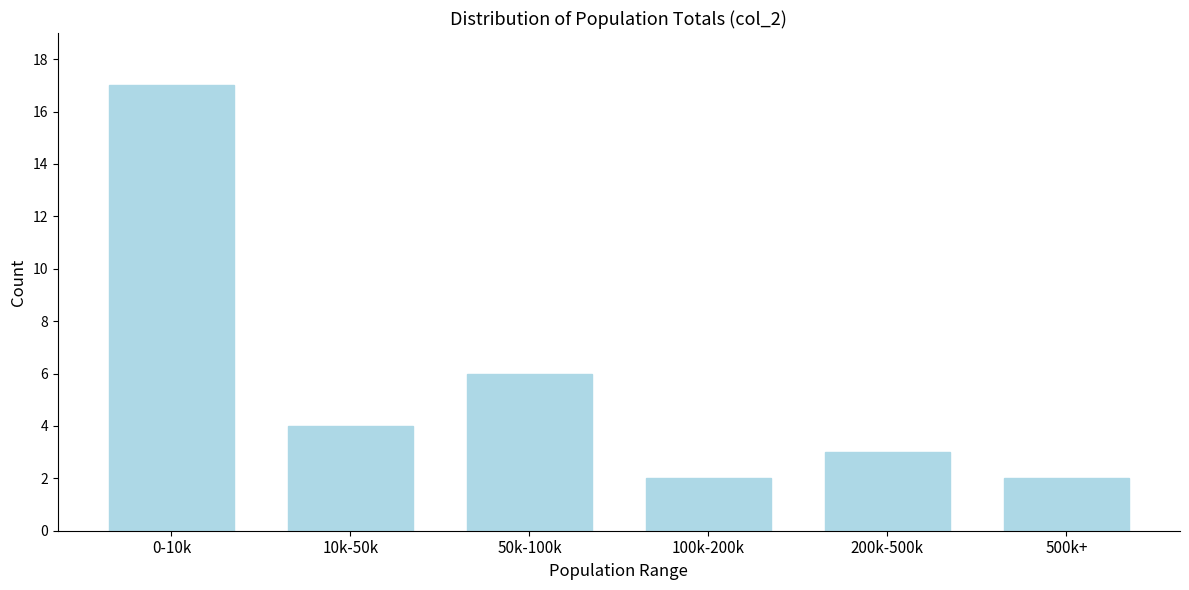

Reading left to right, transcribe all the data shown in this chart.

17	4	6	2	3	2